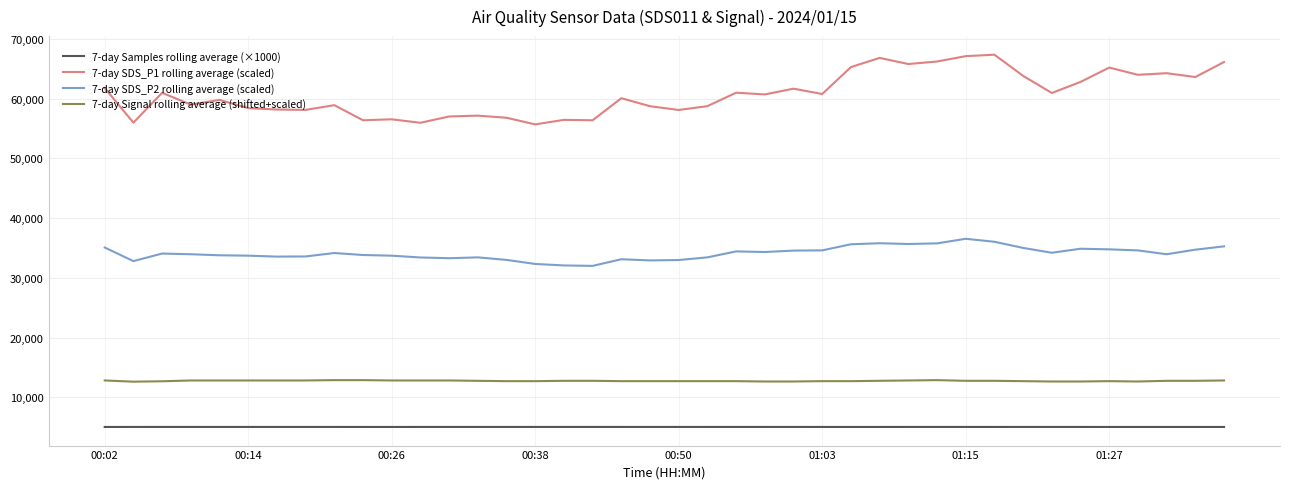

True or false: 7-day Signal rolling average (shifted+scaled) and 7-day Samples rolling average (×1000) cross at least once.

False